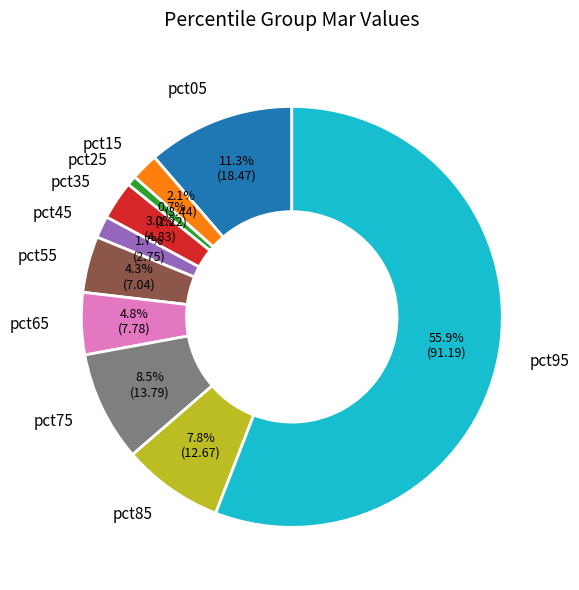

Which category has the smallest portion of the pie?

pct25